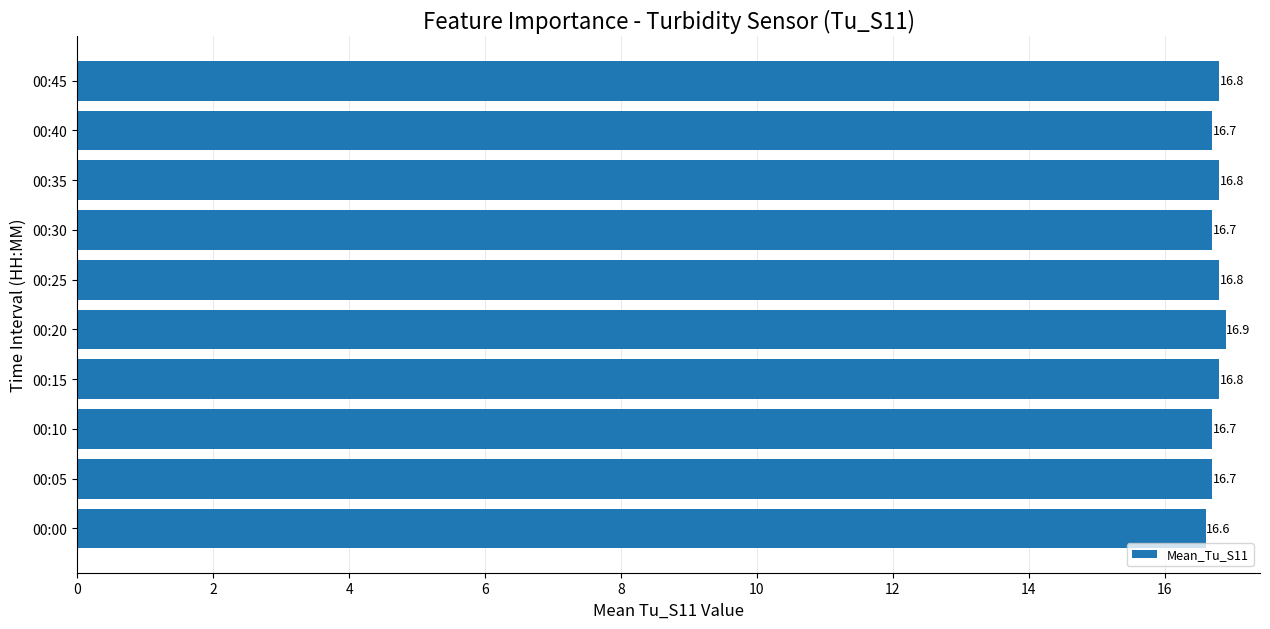

Reading bottom to top, transcribe all the data shown in this chart.

00:00=16.6	00:05=16.7	00:10=16.7	00:15=16.8	00:20=16.9	00:25=16.8	00:30=16.7	00:35=16.8	00:40=16.7	00:45=16.8